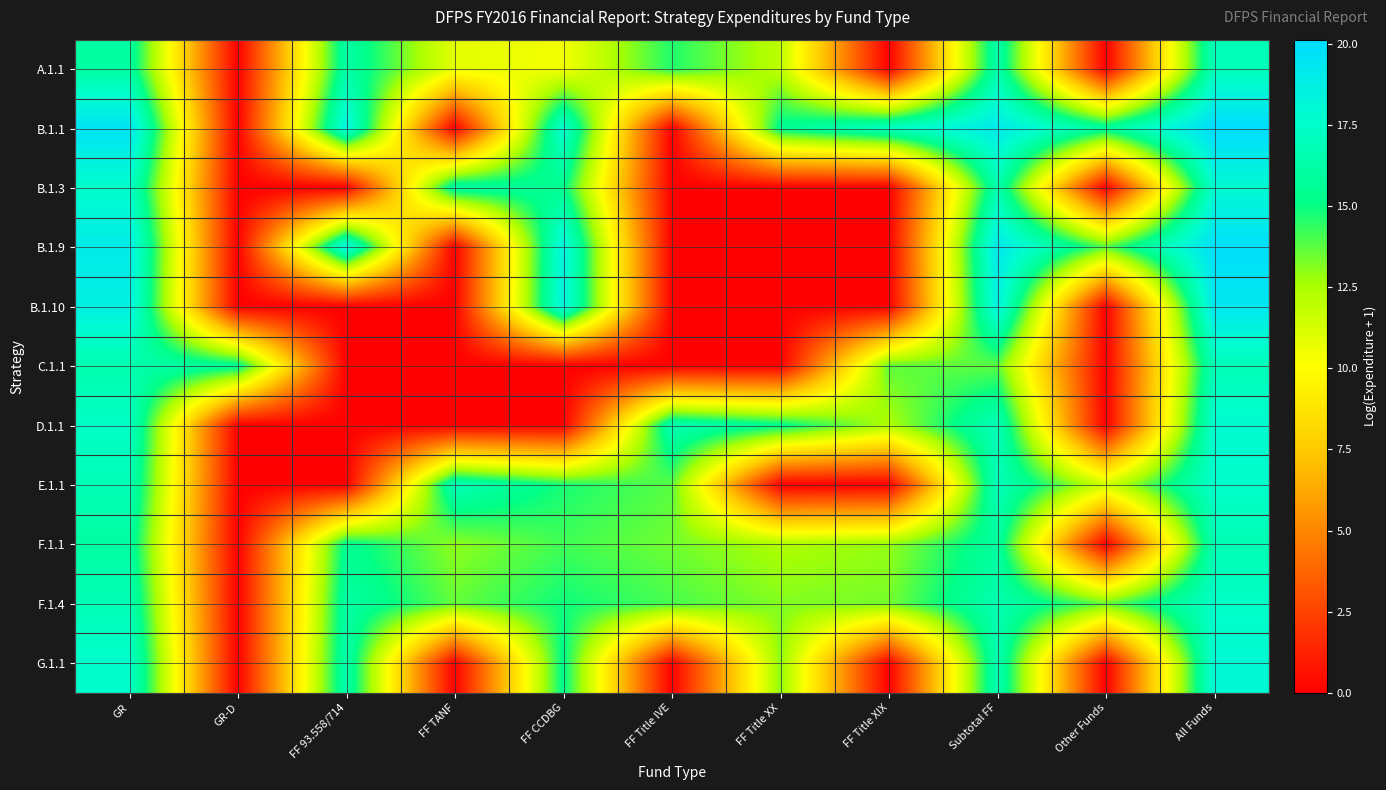

What is the total value across all series at FF Title XIX?

69.6